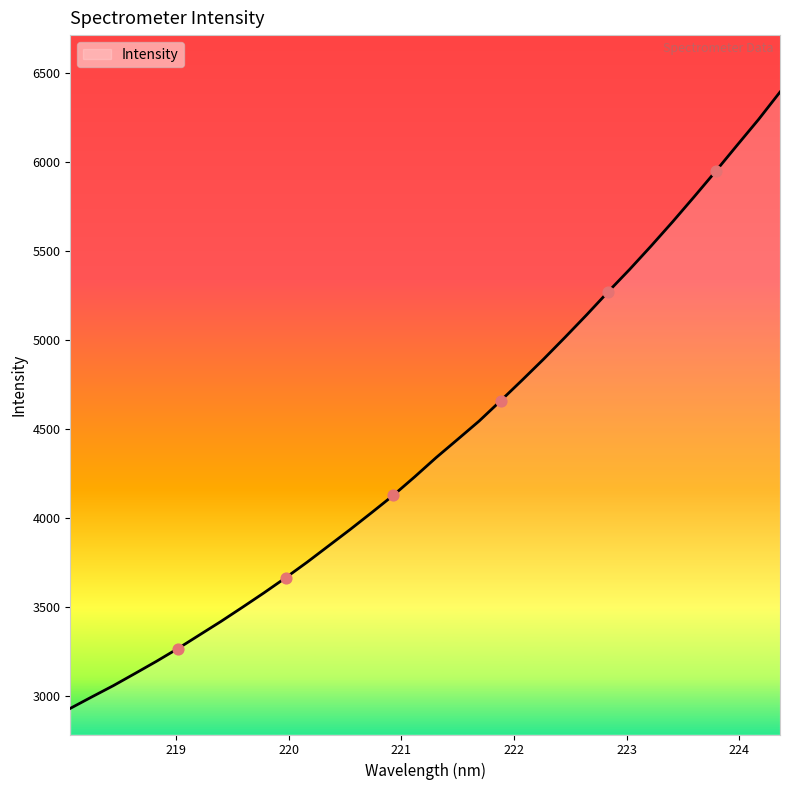

What is the difference between the maximum and minimum values?

3460.6